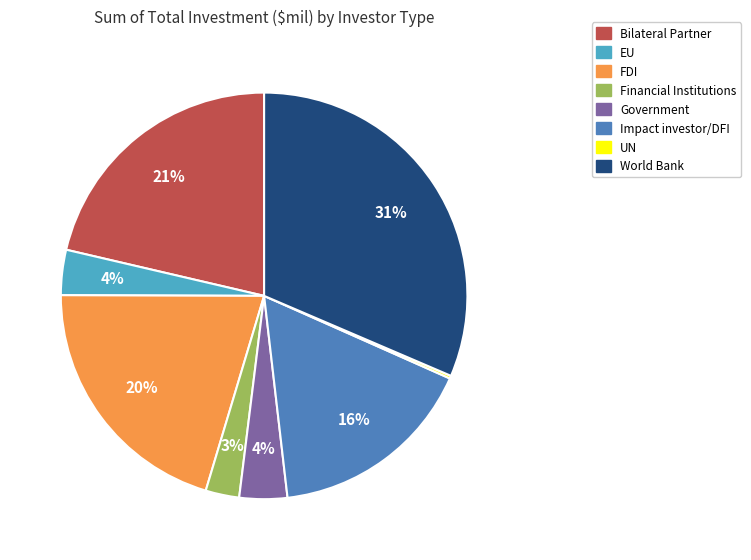

Which has a higher value, World Bank or Bilateral Partner?

World Bank